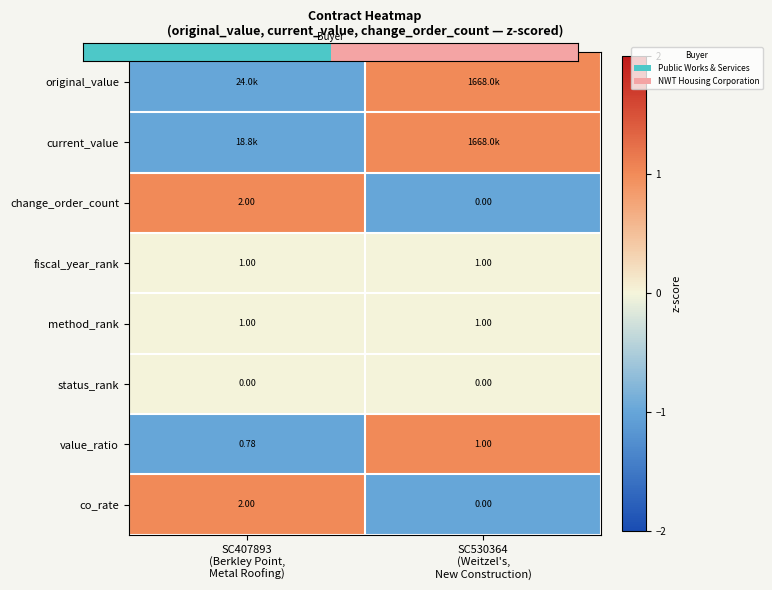

Is it true that fiscal_year_rank equals 0 at SC530364 (Weitzel's, New Construction)?

True